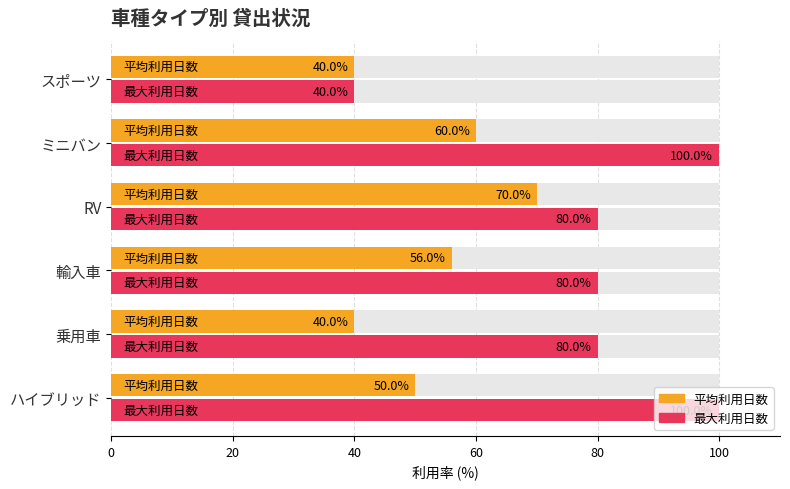

Which series has the largest range (max minus min)?

最大利用日数